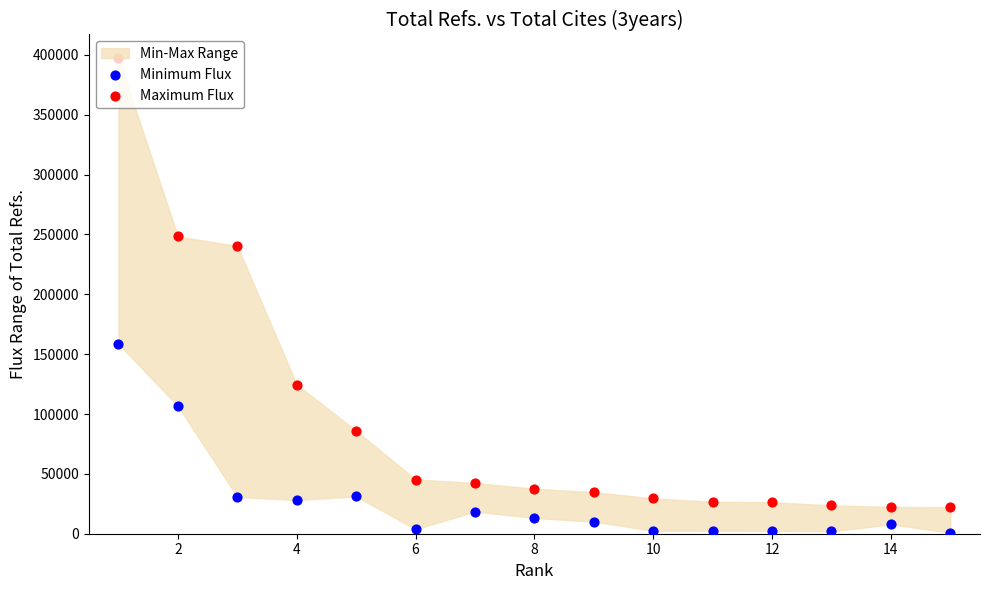

At how many categories does at least one series exceed 154697?

3